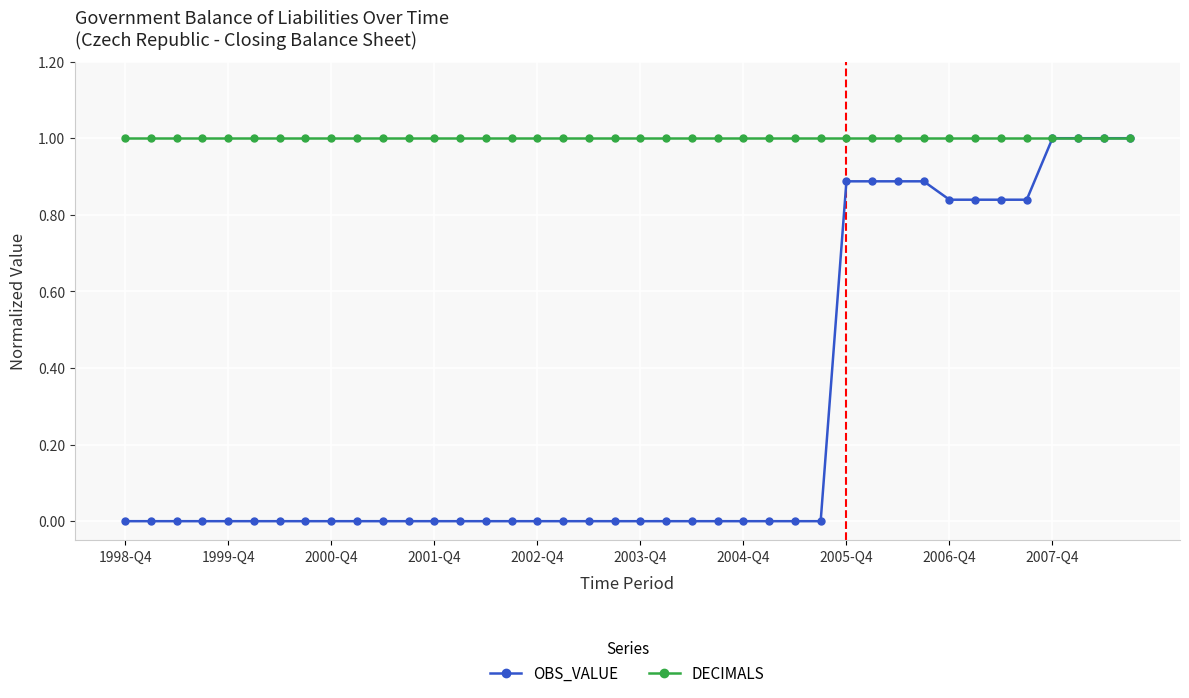

List the series in order of their overall mean, lowest first.

OBS_VALUE, DECIMALS